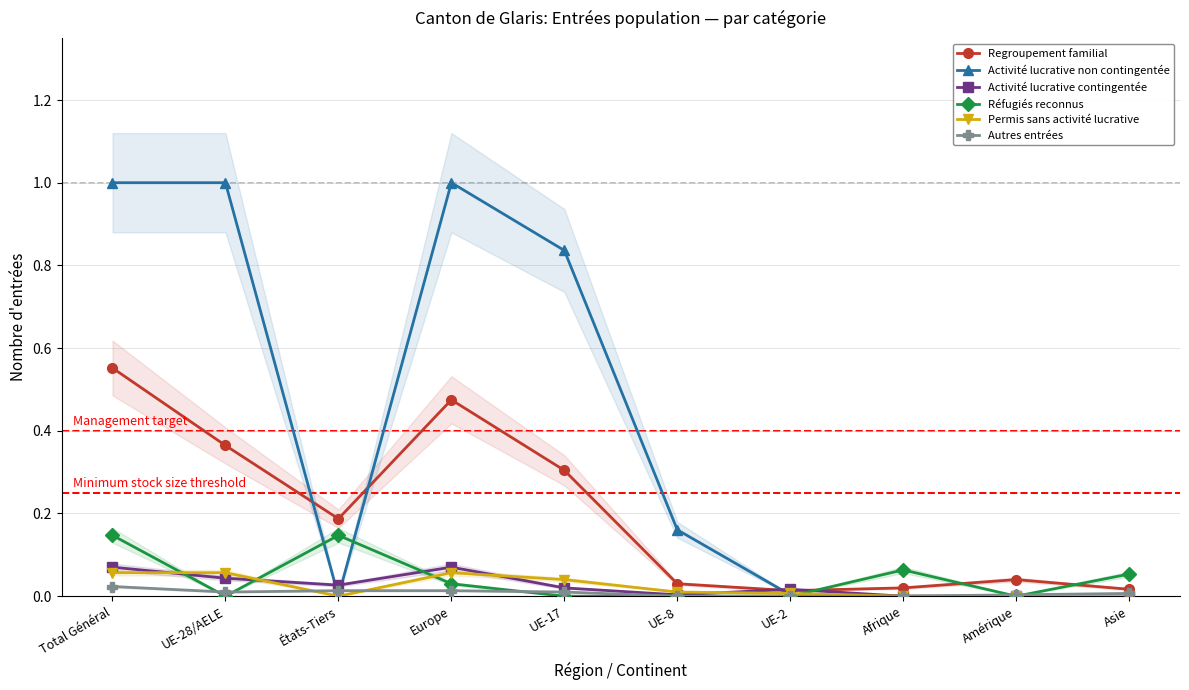

Which series has the widest spread of values?

Activité lucrative non contingentée